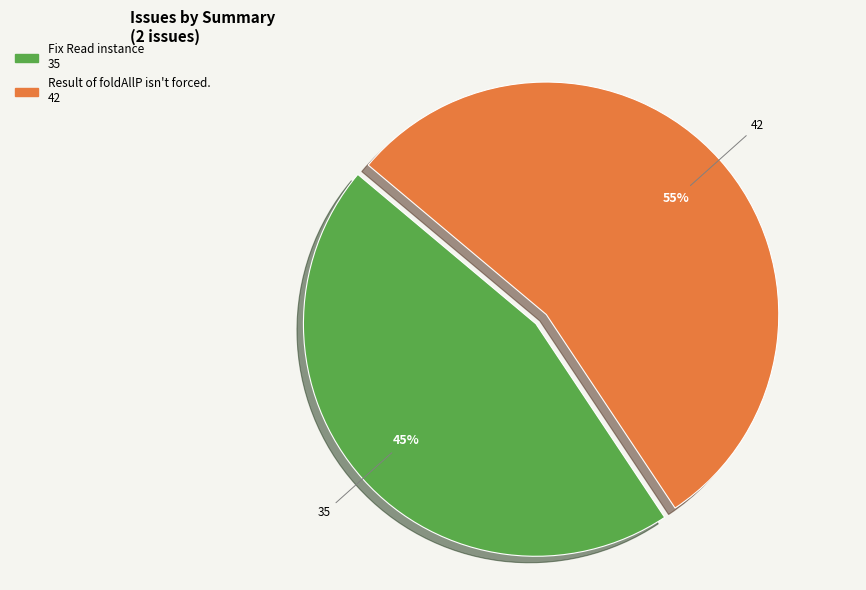

To the nearest percent, what is the combined percentage of Result of foldAllP isn't forced. and Fix Read instance?

100%